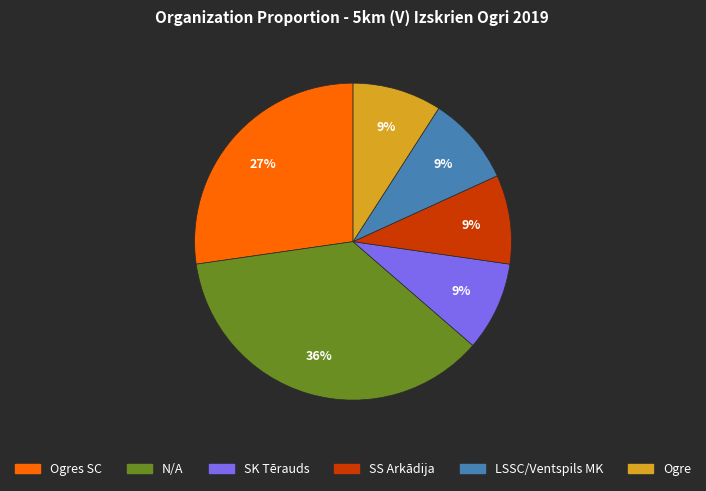

To the nearest percent, what is the difference between the largest and smallest slice percentages?

27%